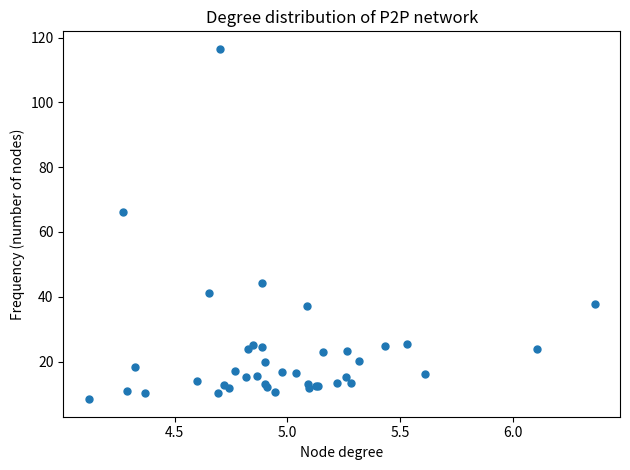

What Y value in the scatter plot is closest to 62?

66.0